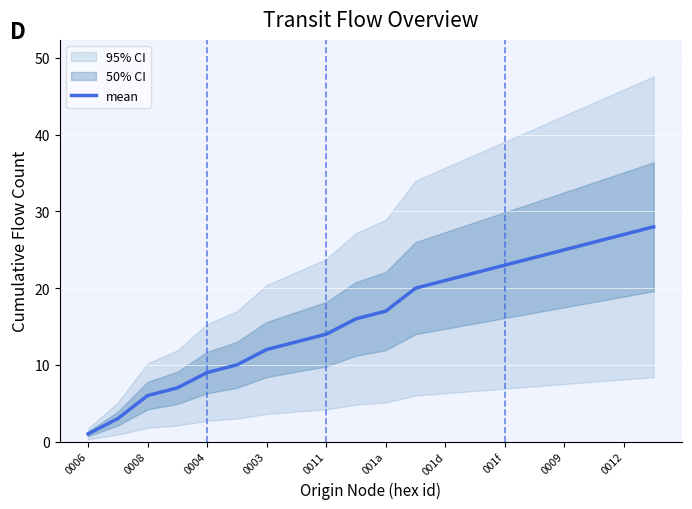

The mean series shows 9 at 0004. True or false?

True